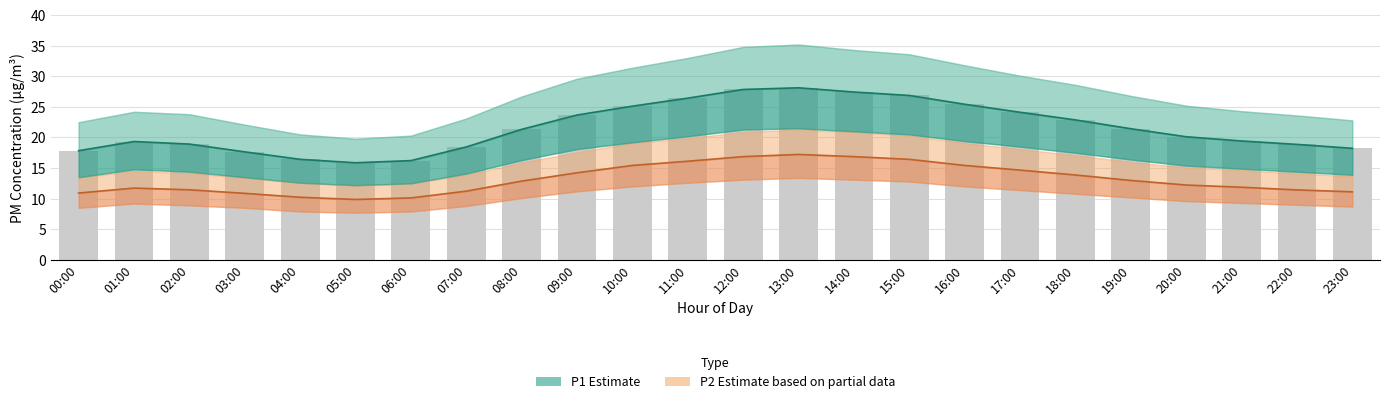

What is the maximum value for P1 Estimate?

28.1